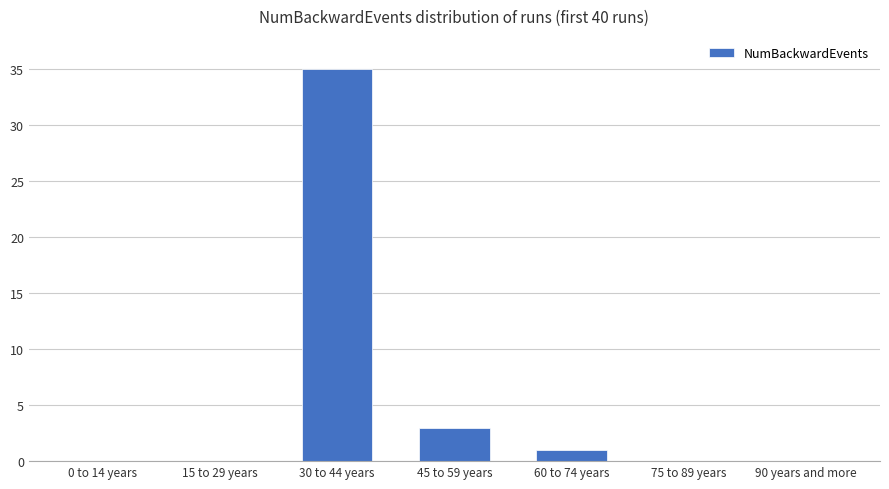

What is the sum of all values?

39